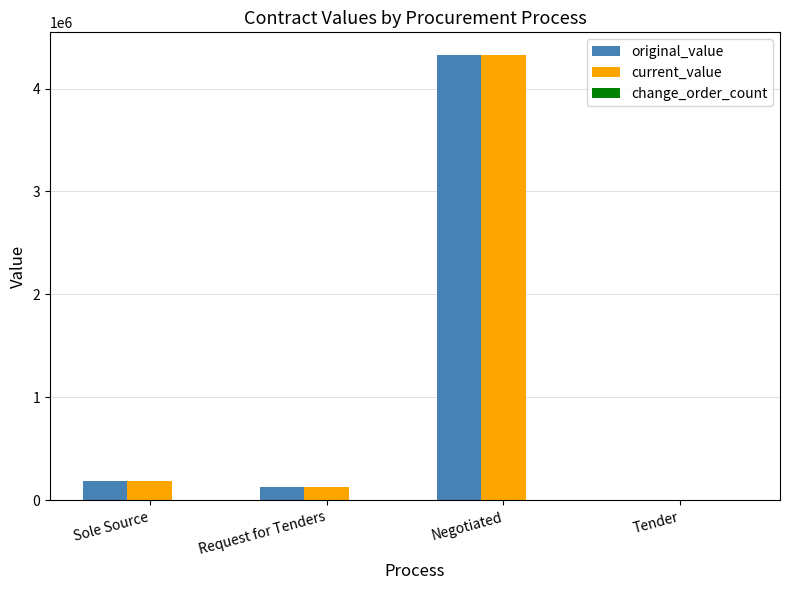

What is the approximate value of original_value at Tender?

6000